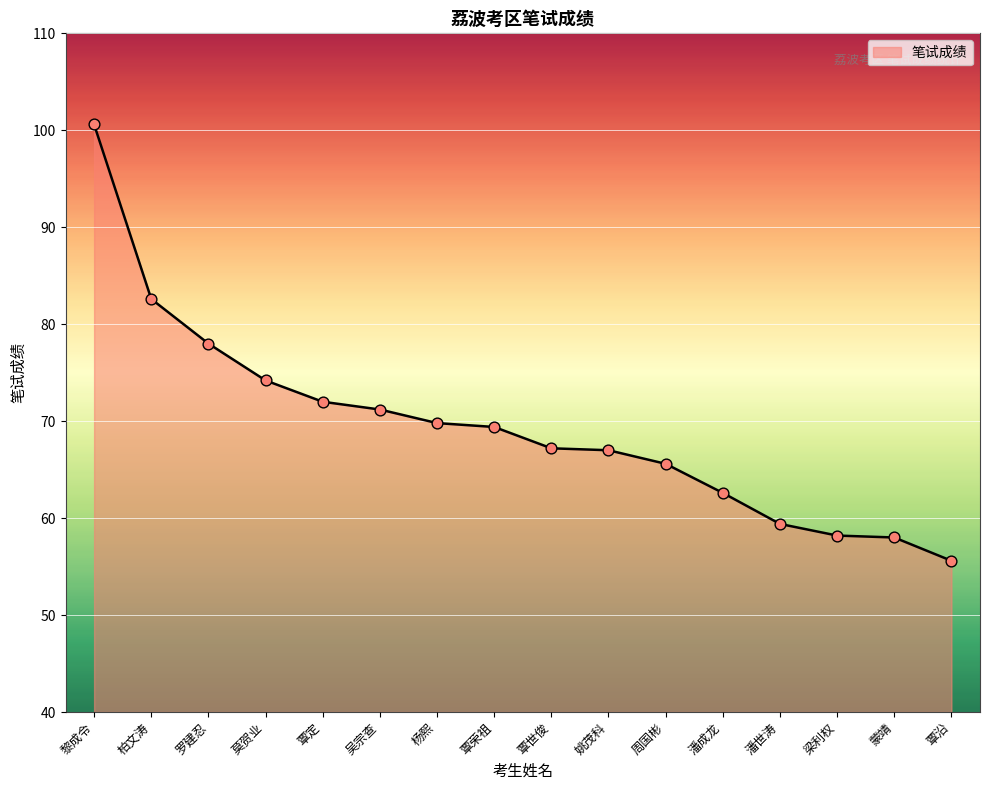

What is the ratio of the value at 莫贺业 to the value at 杨熙?

1.1